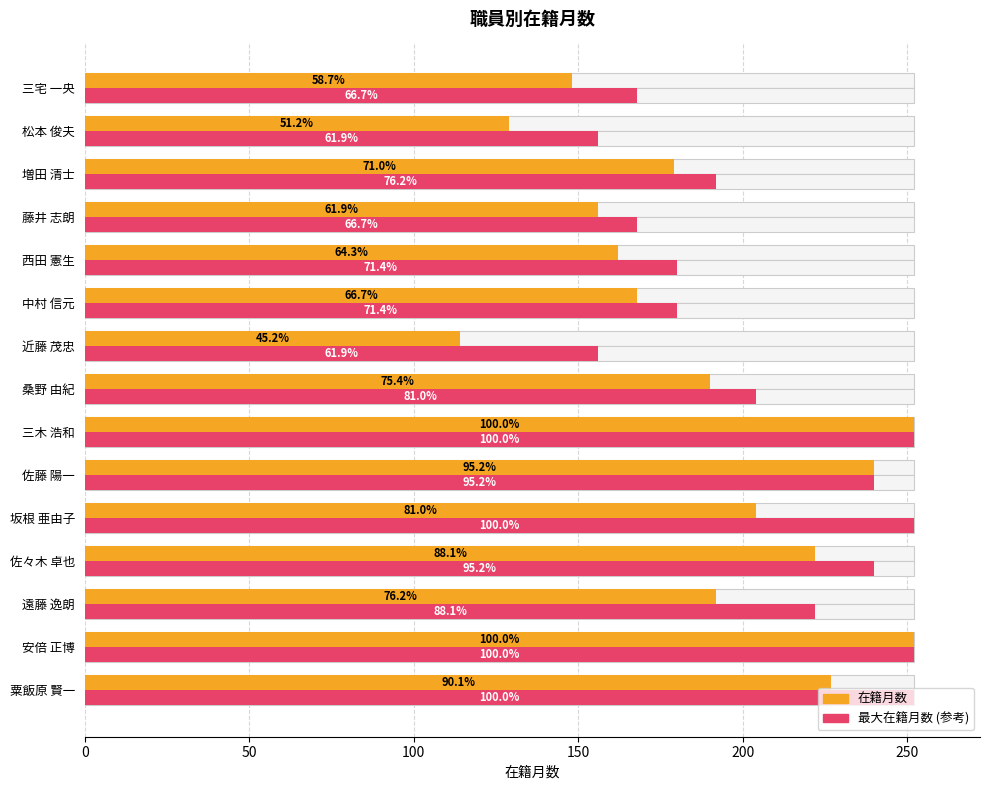

How many values in the 最大在籍月数 (参考) series exceed 204?

7